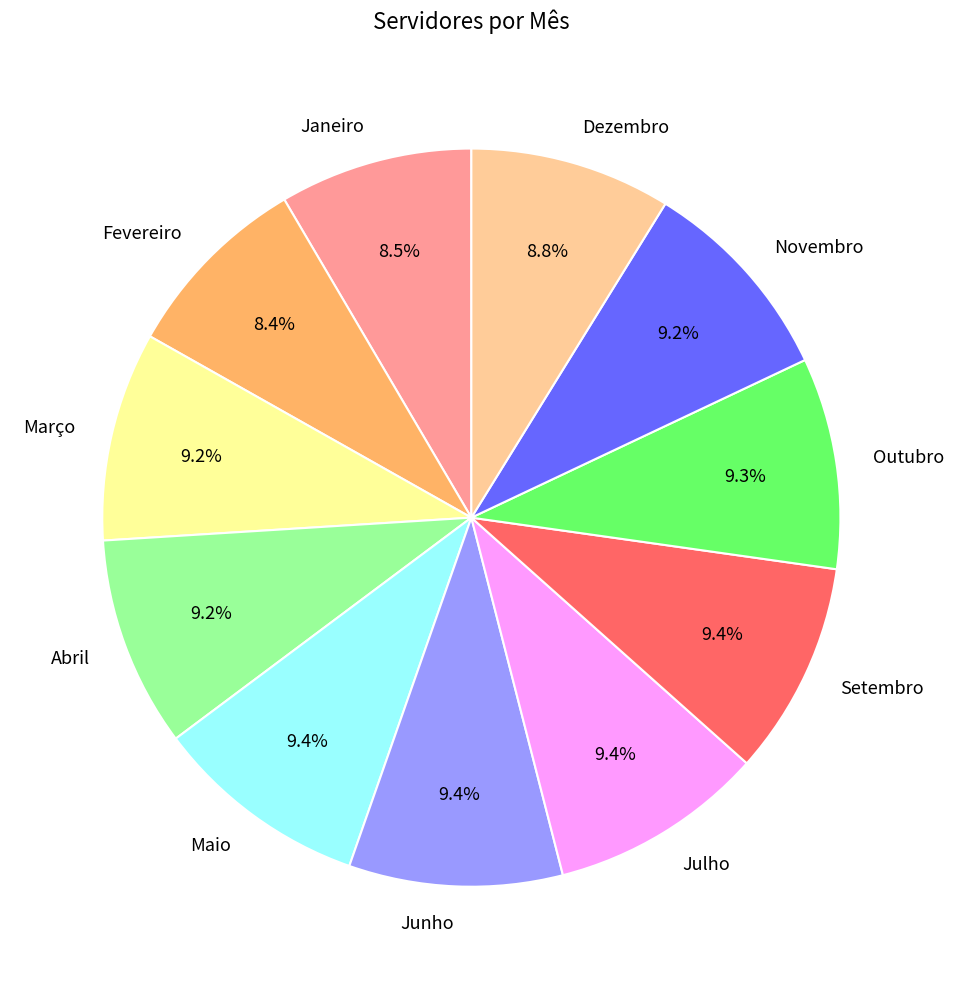

Does Setembro represent more than half of the total?

No